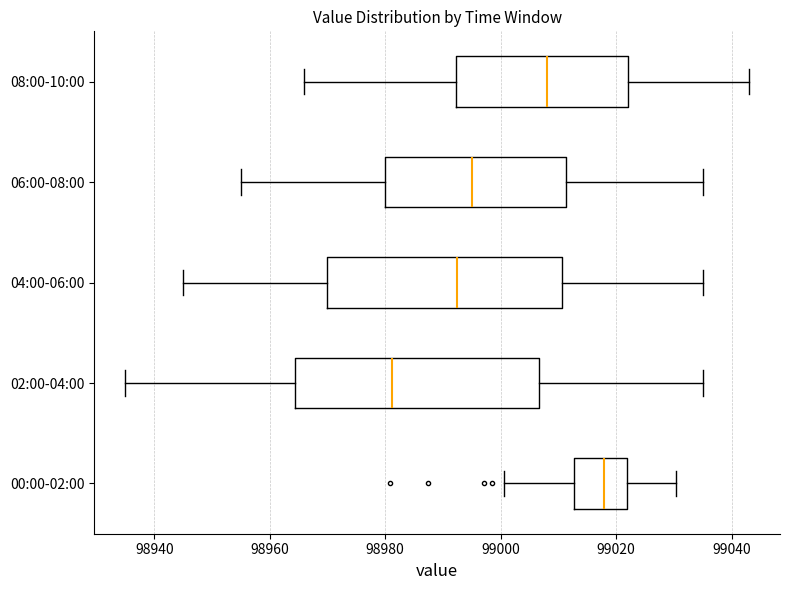

Which box's median line is the furthest to the right?

00:00-02:00